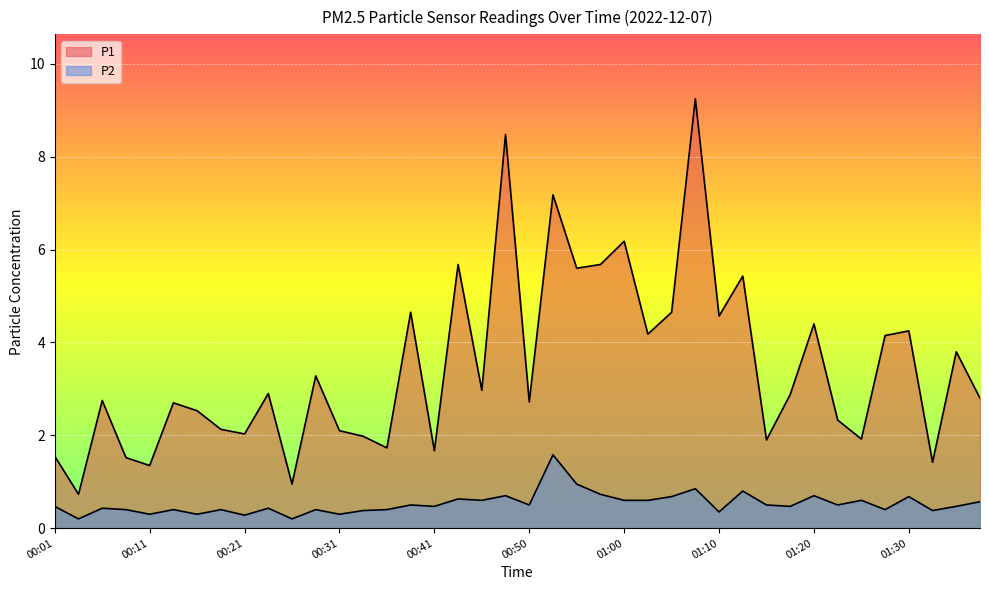

Is it true that P2 equals 0.3 at 00:16?

True